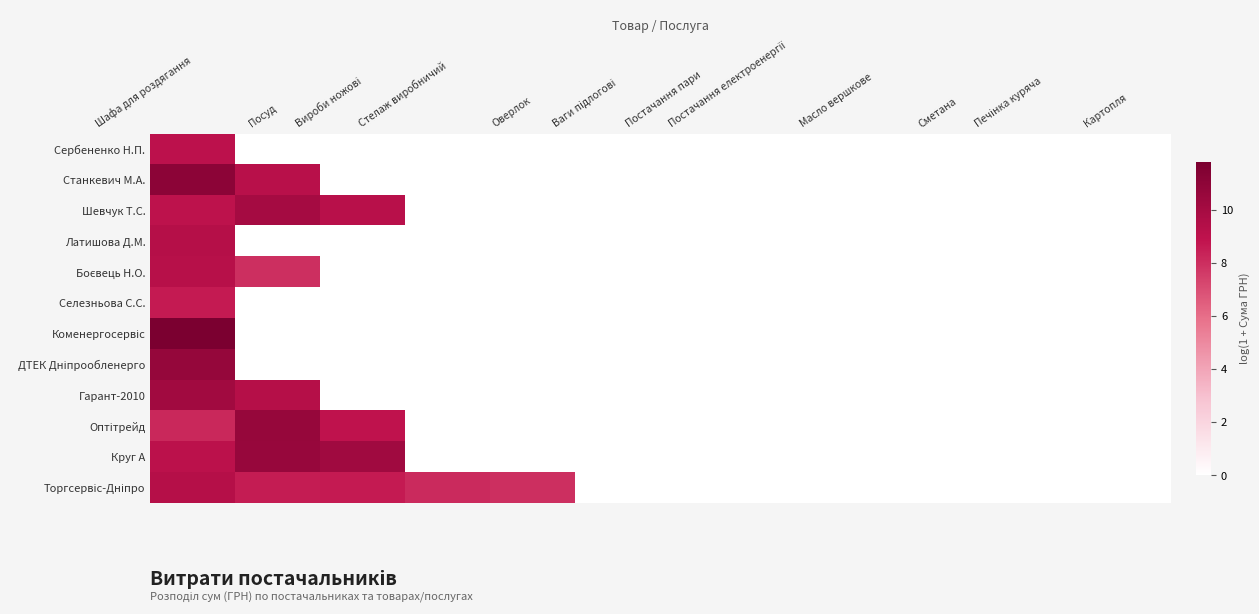

At how many categories does at least one series exceed 5?

5